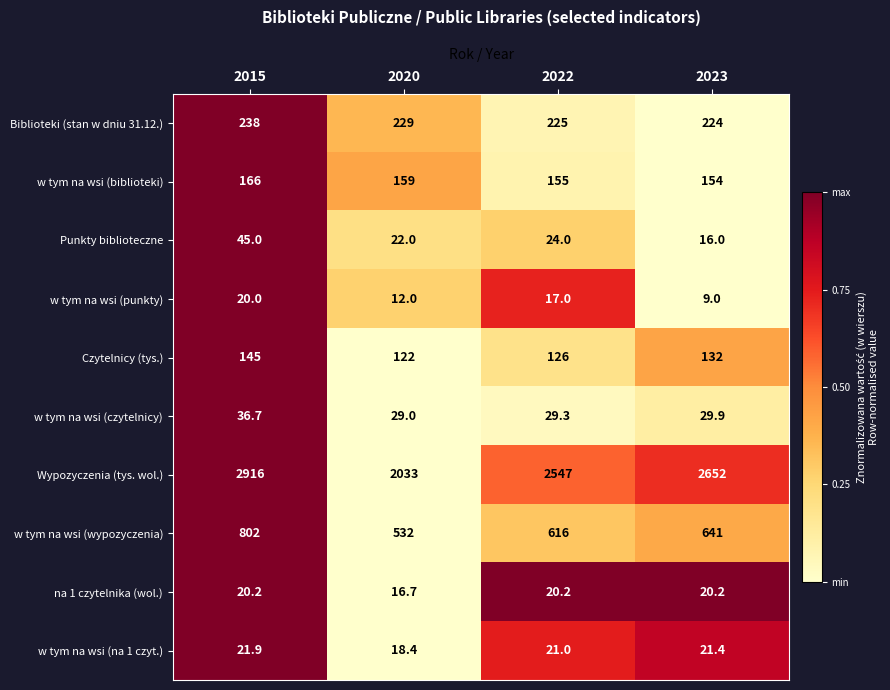

Which series has the largest total across all categories?

Wypozyczenia (tys. wol.)